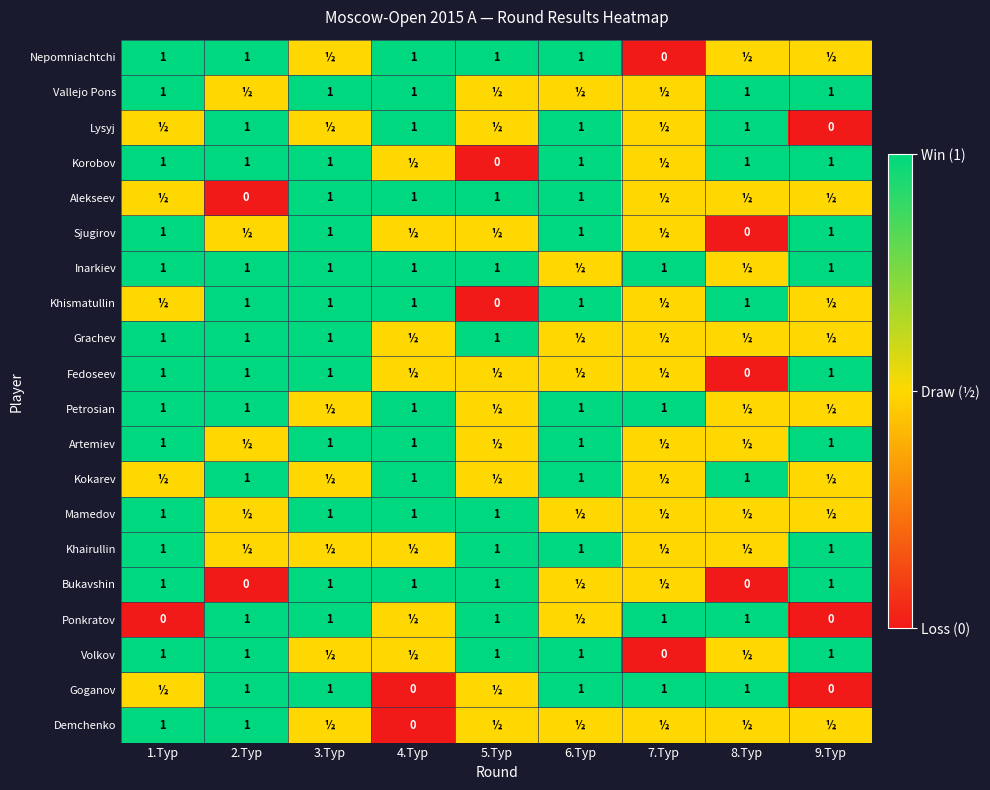

At which category does the chart reach its peak across all series?

1.Tур